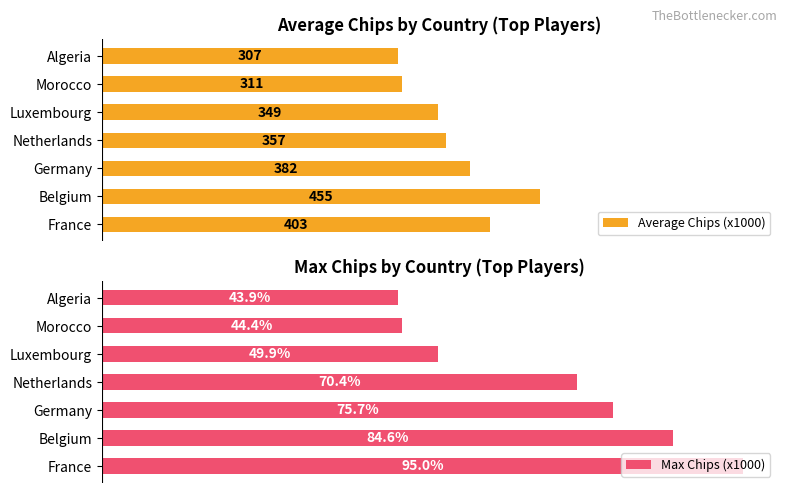

What is the value of the Average Chips (x1000) bar at the 6th from the left?

311